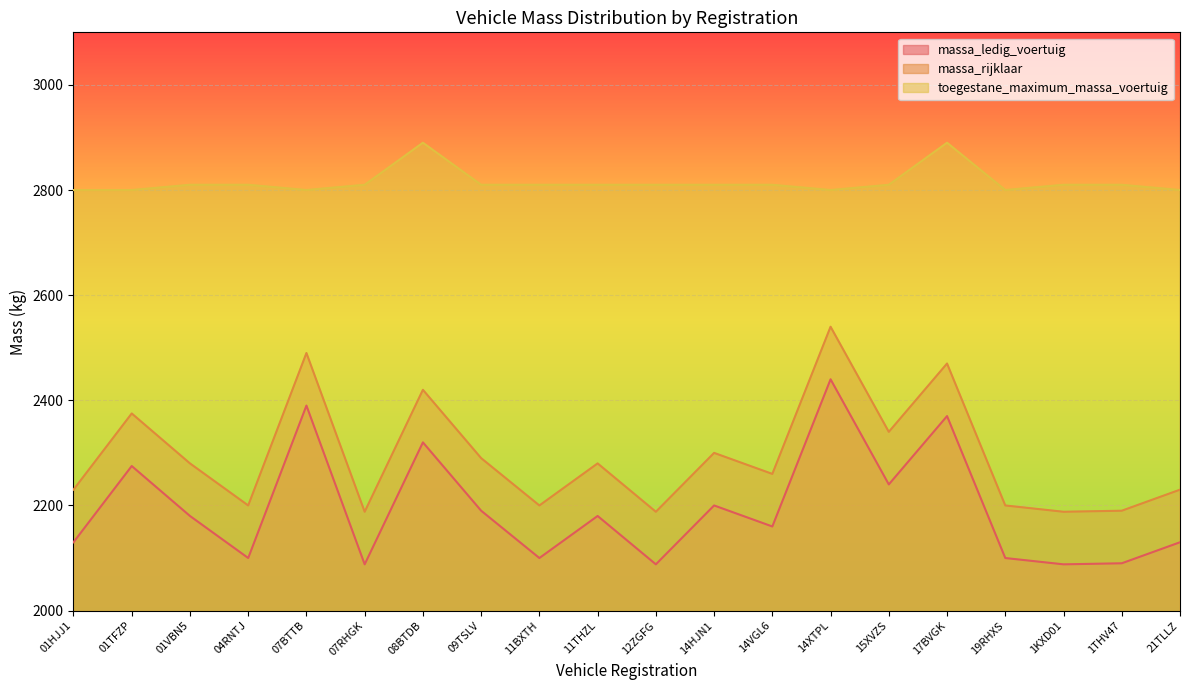

Does the chart display data point markers on the line(s)?

No